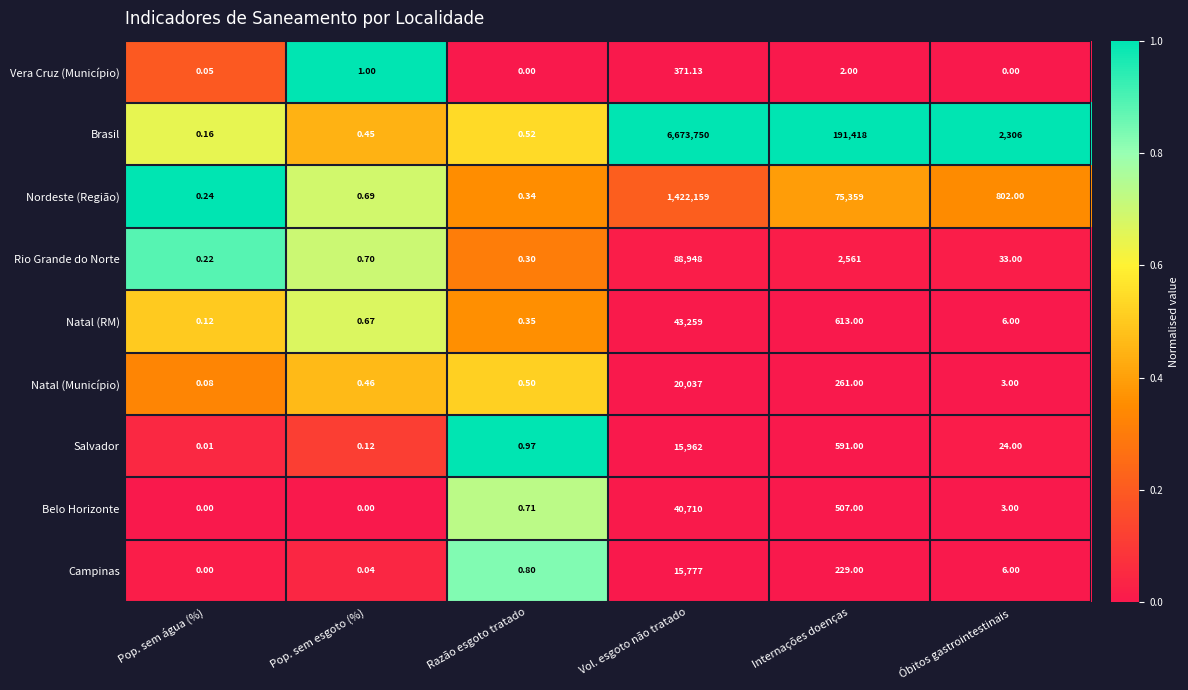

Which series has the largest range (max minus min)?

Brasil